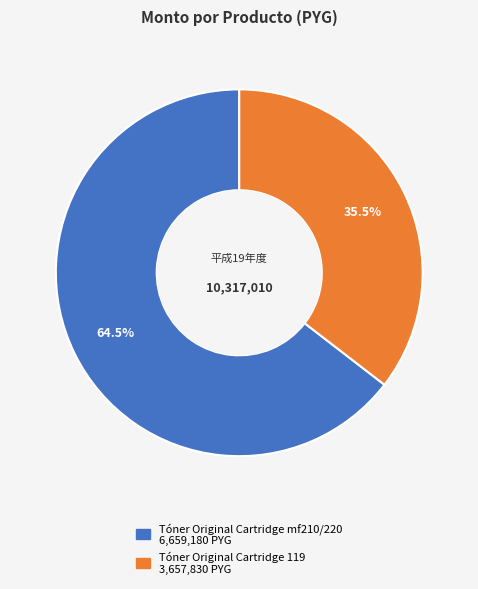

Which slice is the smallest?

Tóner Original Cartridge 119